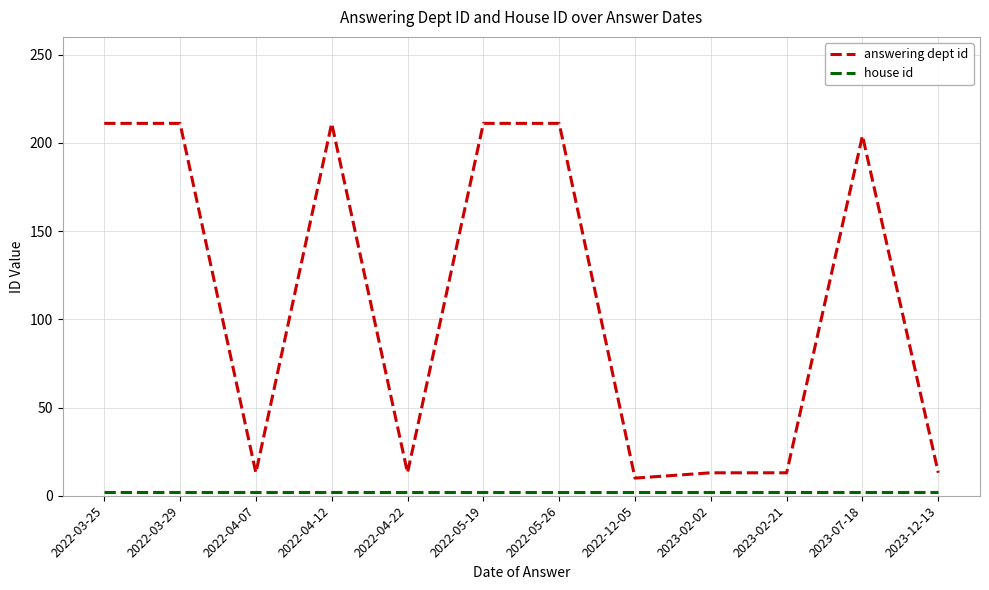

Which series has the widest spread of values?

answering dept id